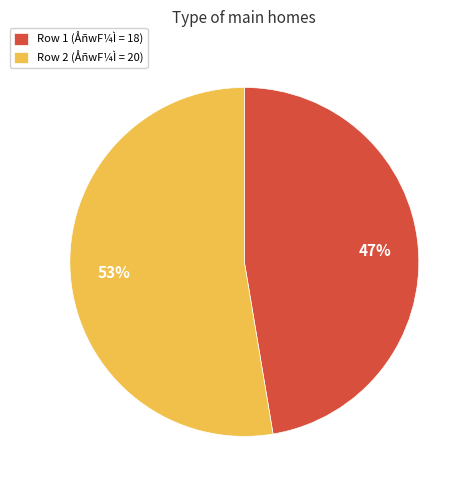

To the nearest percent, what portion does Row 2 (ÅñwF¼Ì = 20) represent?

53%